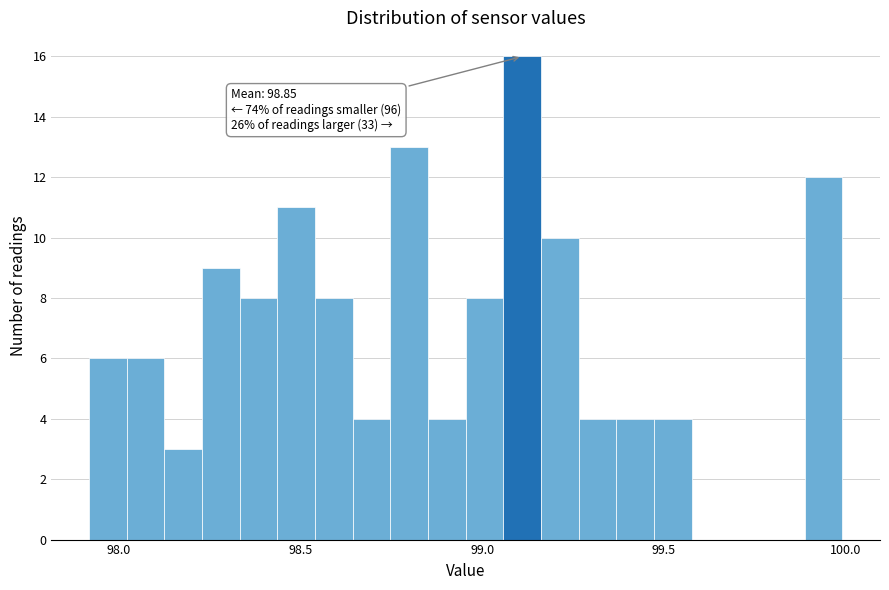

Around what value on the x-axis is the tallest bar? Give the approximate position of its centre, as read against the axis.

99.10